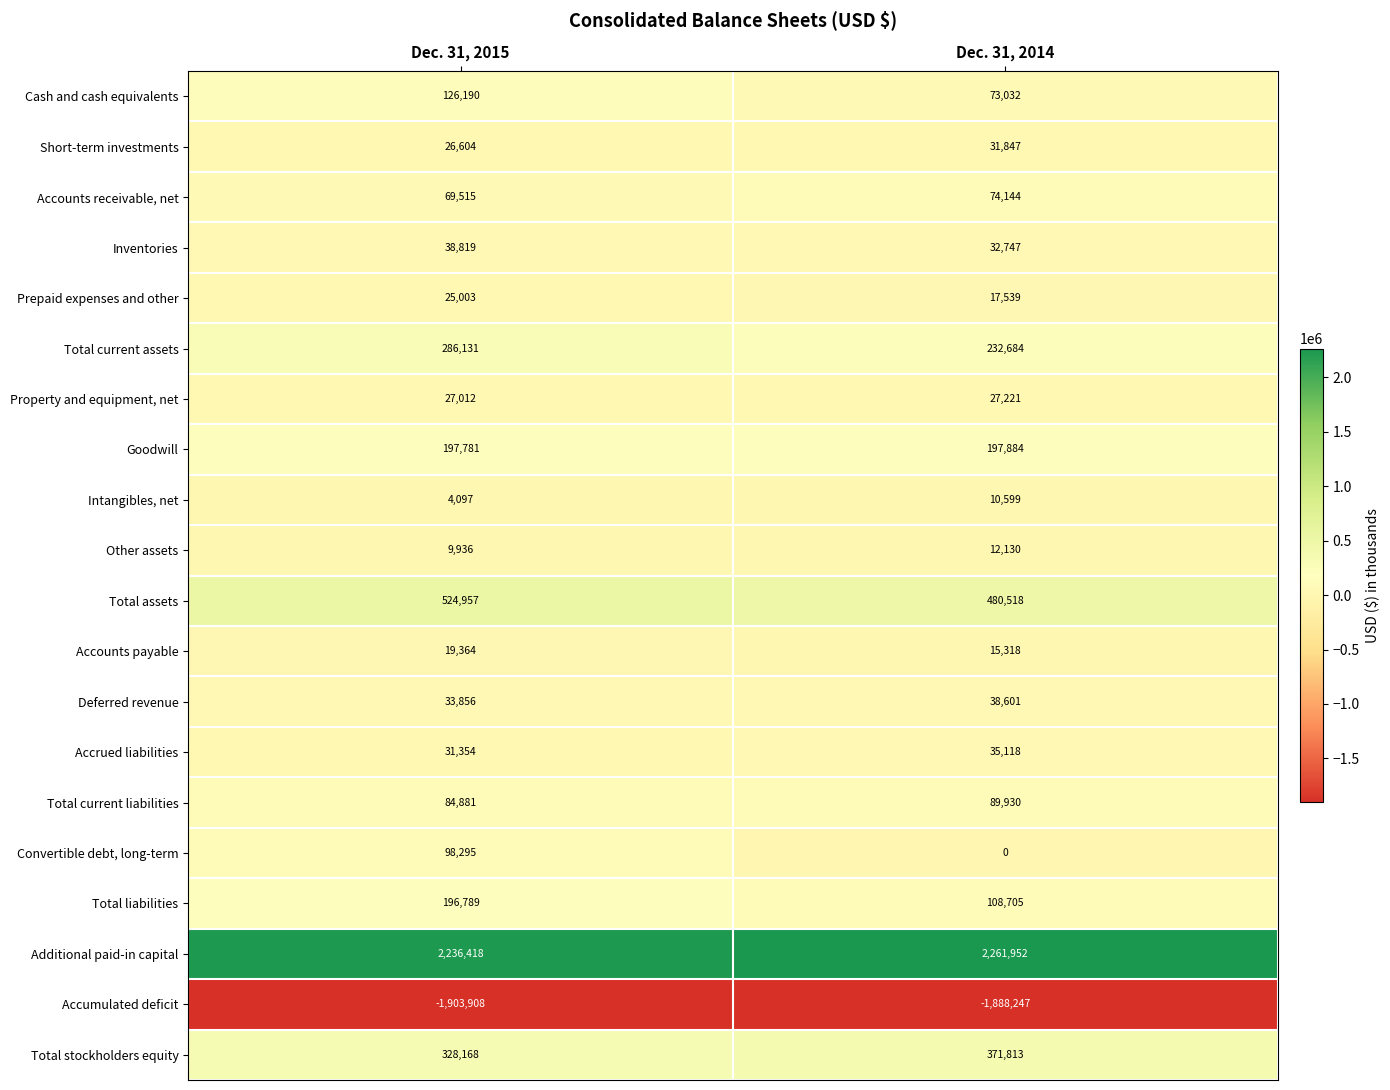

At how many categories does at least one series exceed 318119?

2